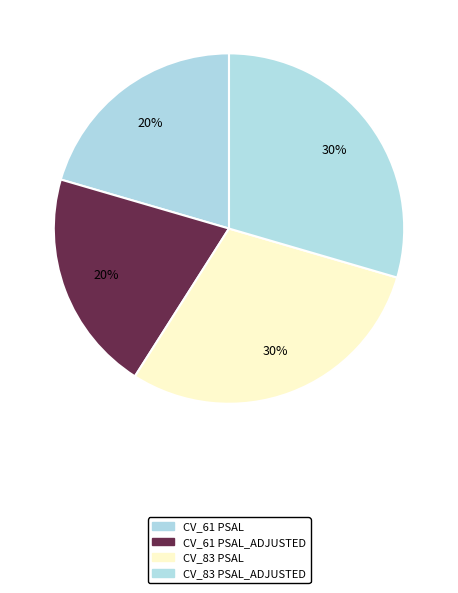

What percentage is the CV_83 PSAL_ADJUSTED slice, to the nearest percent?

30%